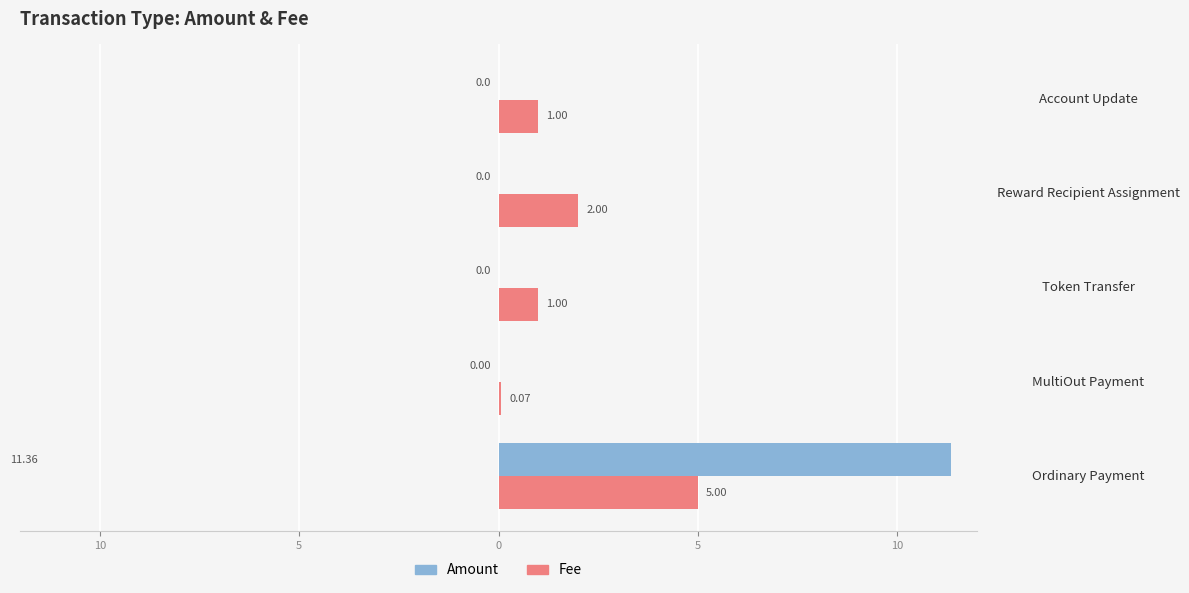

Reading right to left, list all the values displayed in this chart.

Amount: 0.0	0.0	0.0	0.0	11.4
Fee: 1.0	2.0	1.0	0.1	5.0